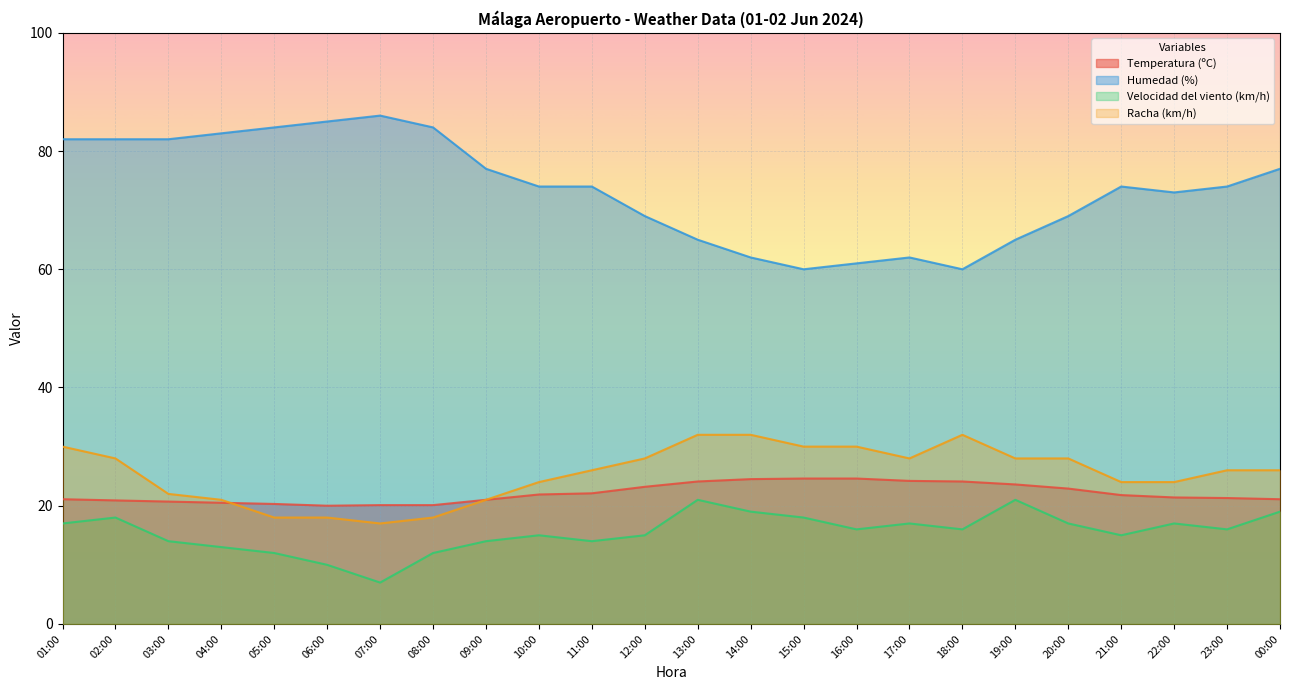

Does the chart display data point markers on the line(s)?

No